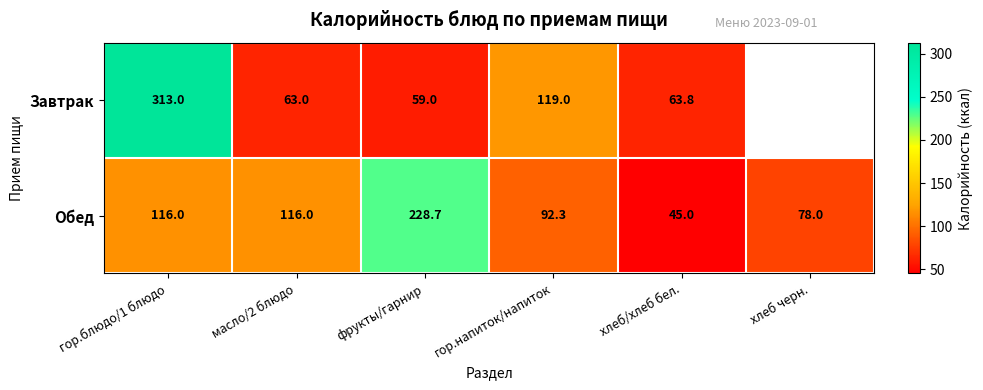

The Обед series shows 40.9 at гор.напиток/напиток. True or false?

False